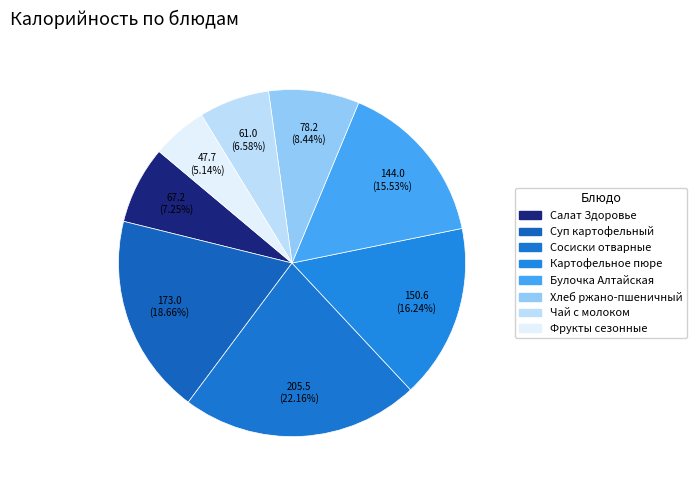

The Булочка Алтайская slice represents 16% of the pie. True or false?

True